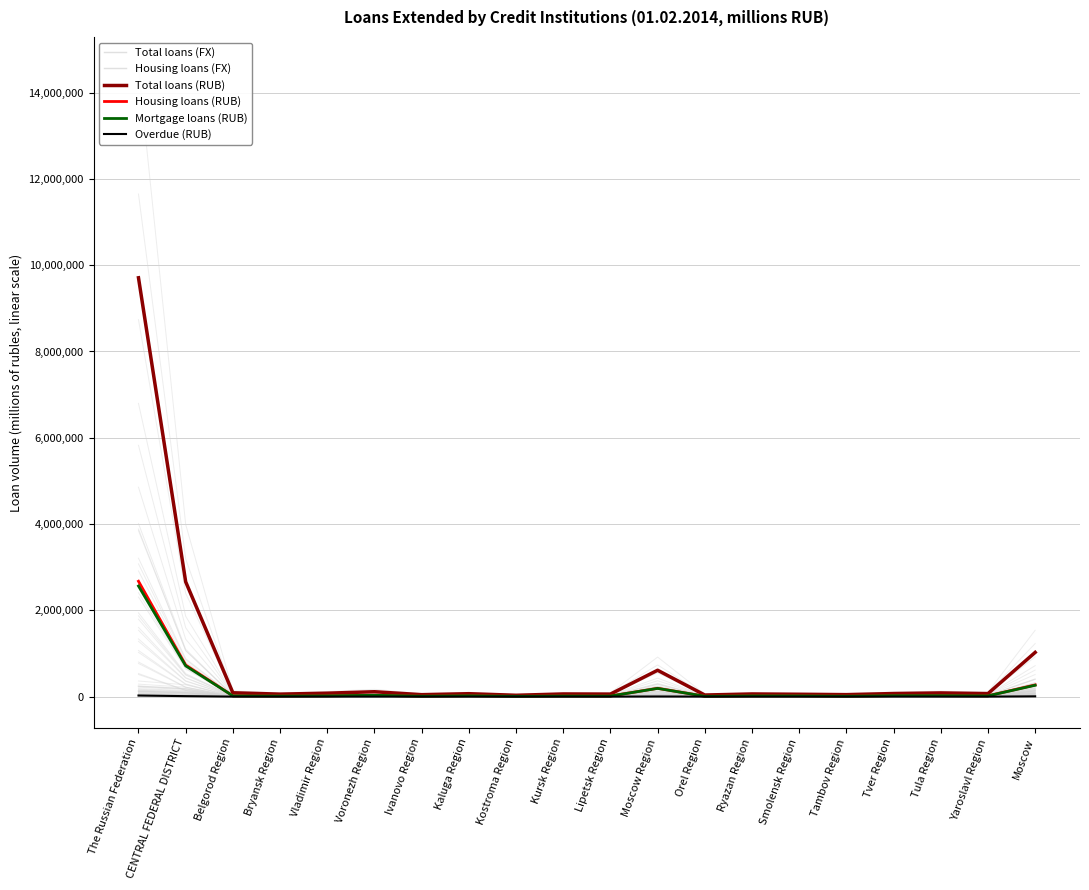

How many lines are shown in the chart?

6